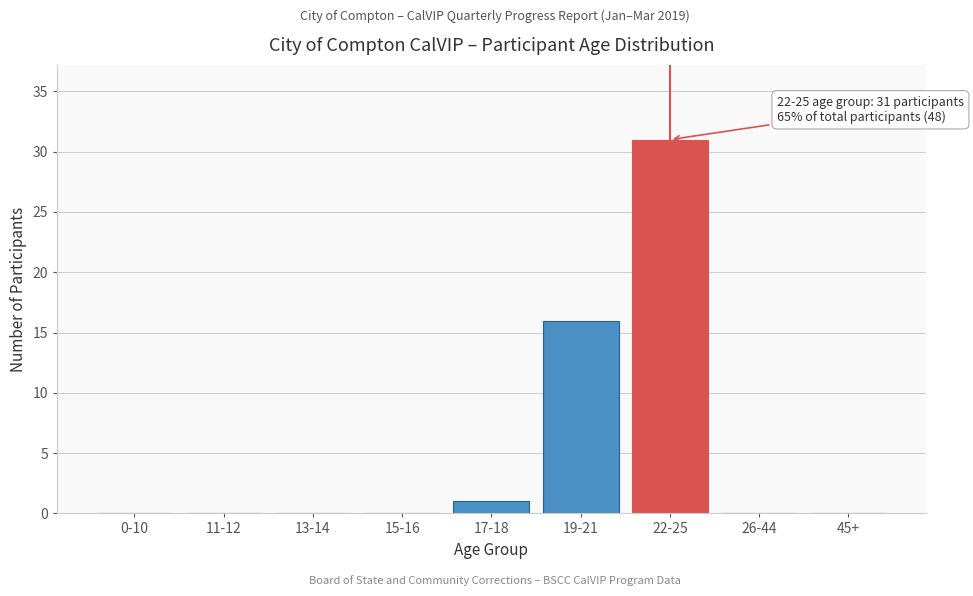

Reading left to right, extract all data points from this chart.

0-10=0	11-12=0	13-14=0	15-16=0	17-18=1	19-21=16	22-25=31	26-44=0	45+=0